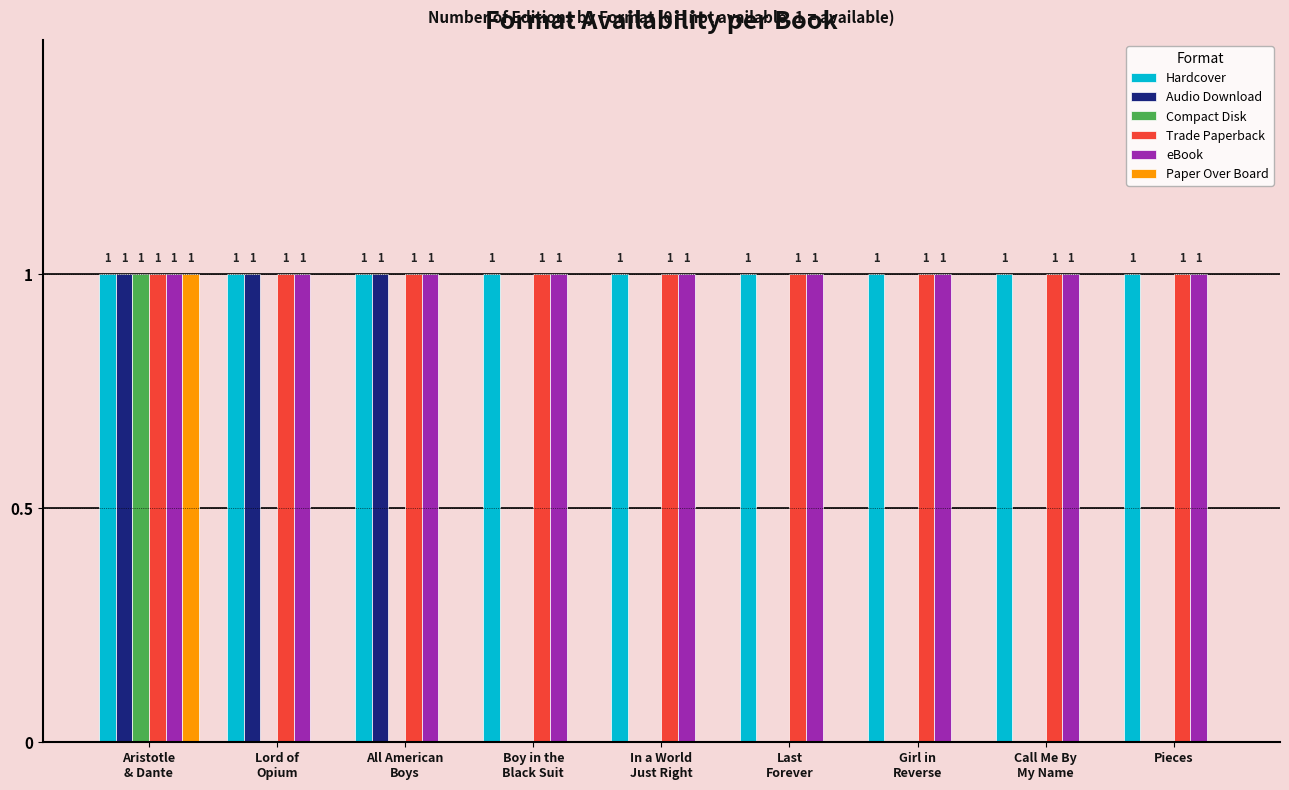

How many Audio Download values are between 0 and 1?

9